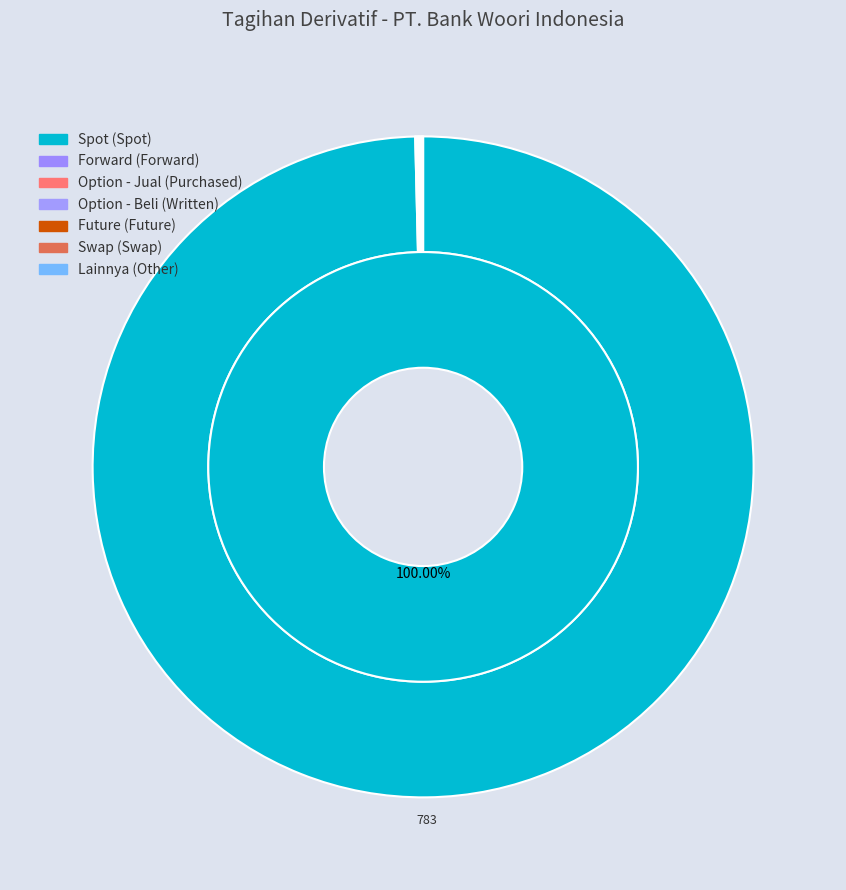

To the nearest percent, what is the difference between the Swap (Swap) and Spot (Spot) slice percentages?

100%